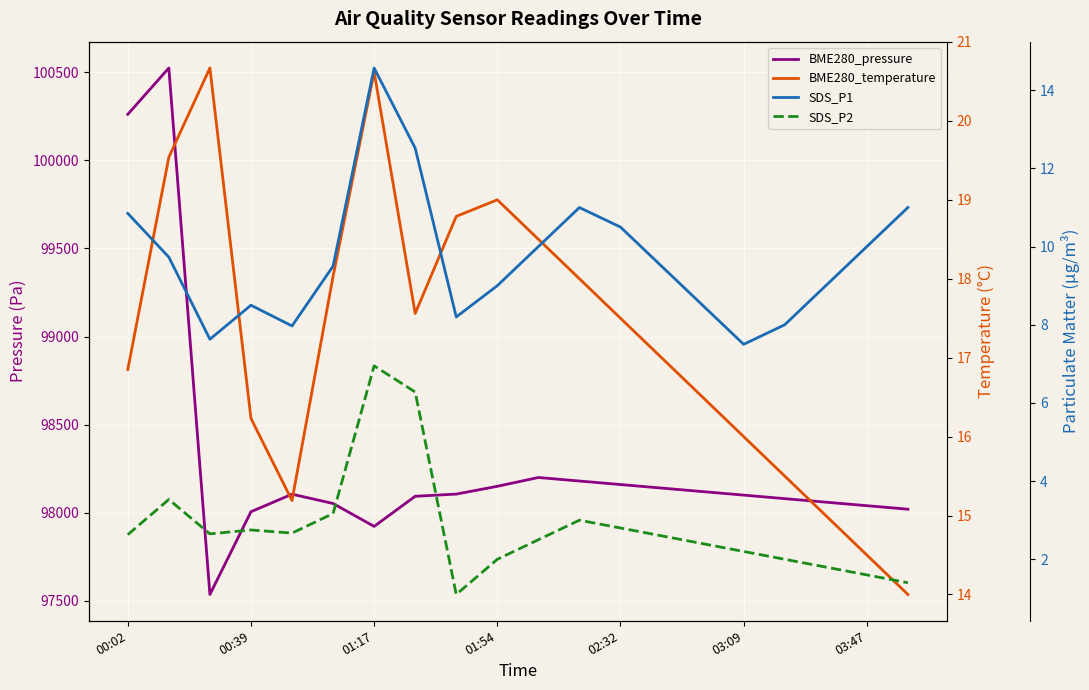

Reading left to right, list all the values displayed in this chart.

BME280_pressure: 100261.2	100524.2	97536.2	98005.6	98105.3	98052.5	97922.4	98093.5	98105.8	98150.0	98200.0	98180.0	98160.0	98140.0	98120.0	98100.0	98080.0	98060.0	98040.0	98020.0
BME280_temperature: 16.9	19.5	20.7	16.2	15.2	18.0	20.6	17.6	18.8	19.0	18.5	18.0	17.5	17.0	16.5	16.0	15.5	15.0	14.5	14.0
SDS_P1: 10.8	9.7	7.6	8.5	8.0	9.5	14.6	12.5	8.2	9.0	10.0	11.0	10.5	9.5	8.5	7.5	8.0	9.0	10.0	11.0
SDS_P2: 2.6	3.5	2.6	2.8	2.7	3.2	7.0	6.3	1.1	2.0	2.5	3.0	2.8	2.6	2.4	2.2	2.0	1.8	1.6	1.4